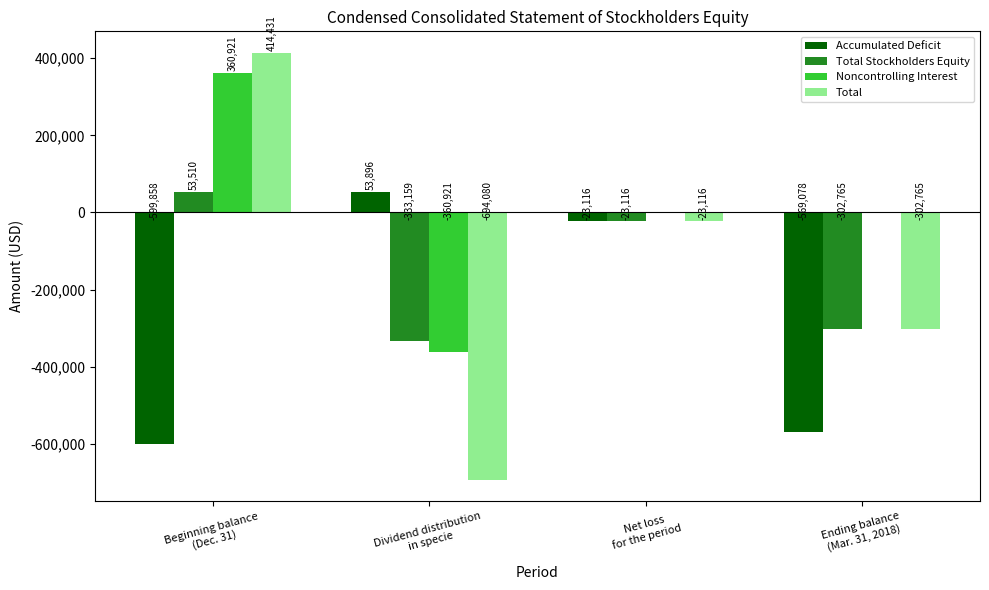

The Total Stockholders Equity series shows -333159 at Dividend distribution
in specie. True or false?

True